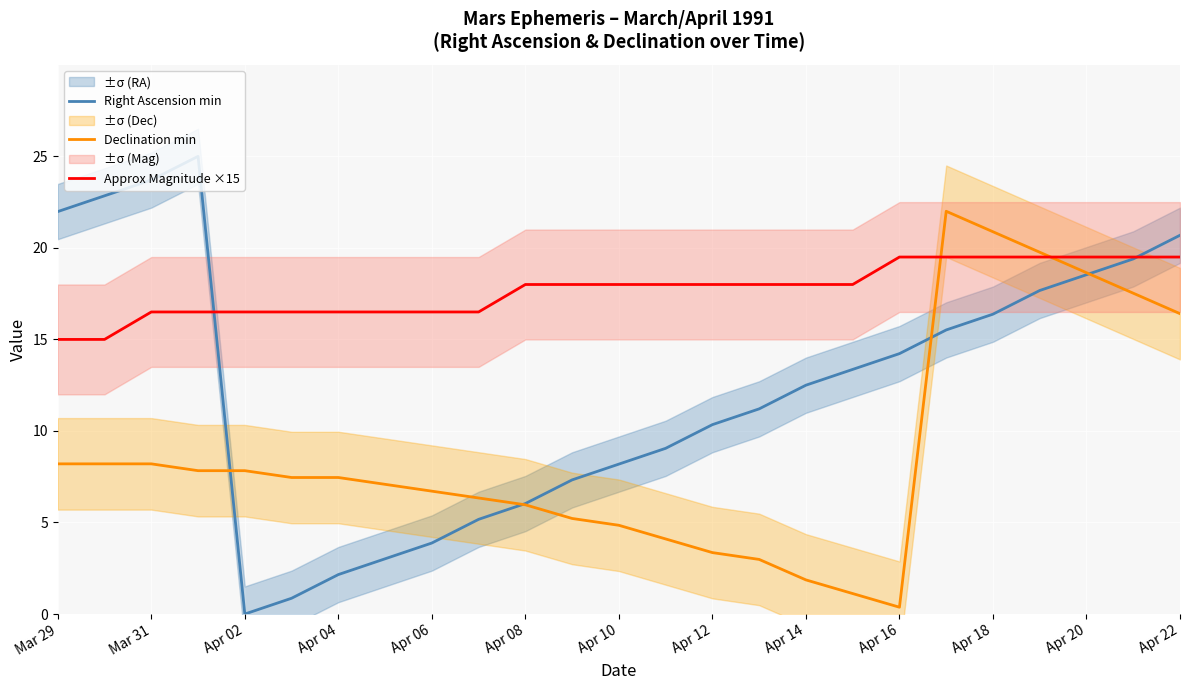

At which label does Declination min first exceed 7?

Mar 29